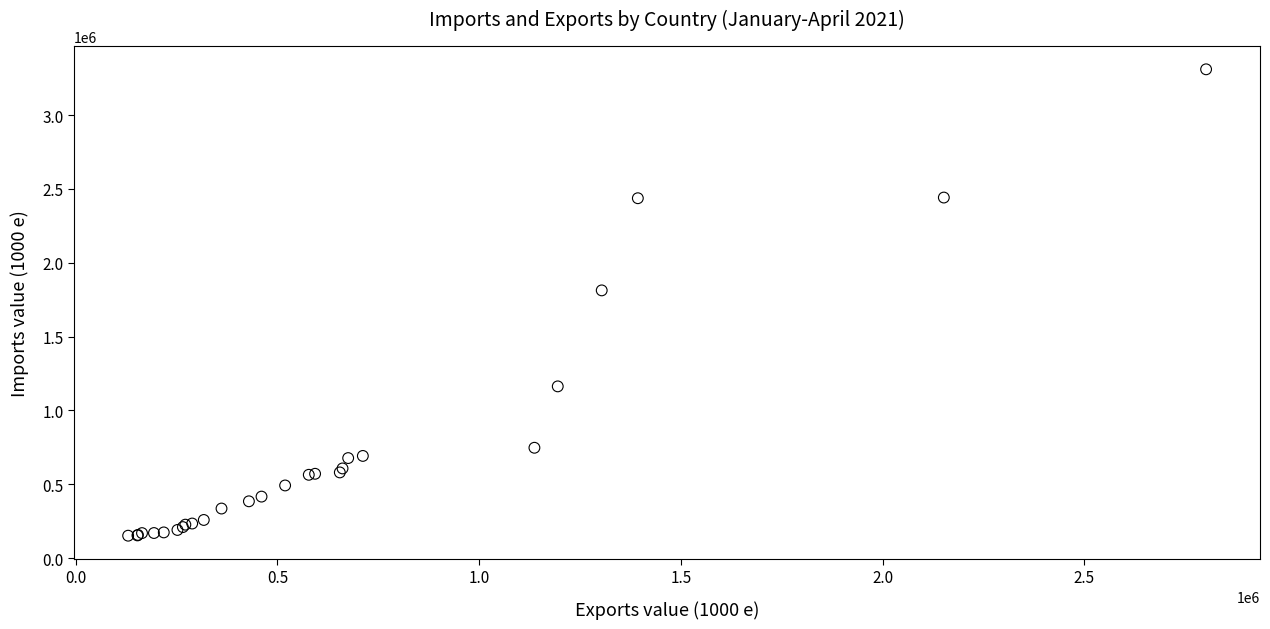

What Y value in the scatter plot is closest to 1730295?

1812321